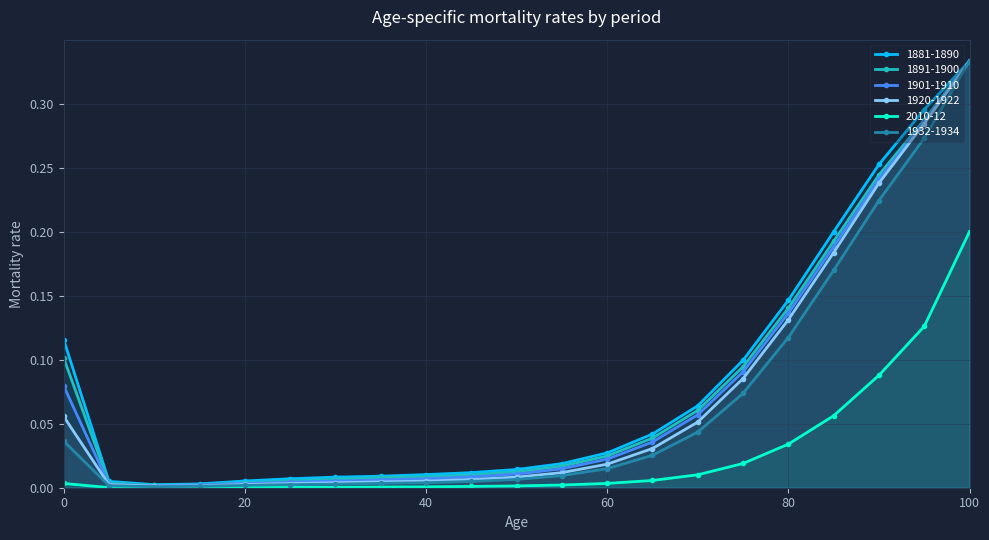

How many lines are shown in the chart?

6